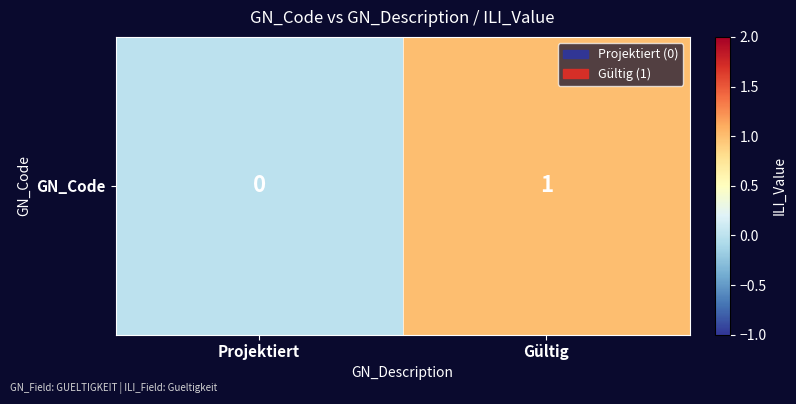

Reading left to right, transcribe all the data shown in this chart.

Projektiert=0	Gültig=1